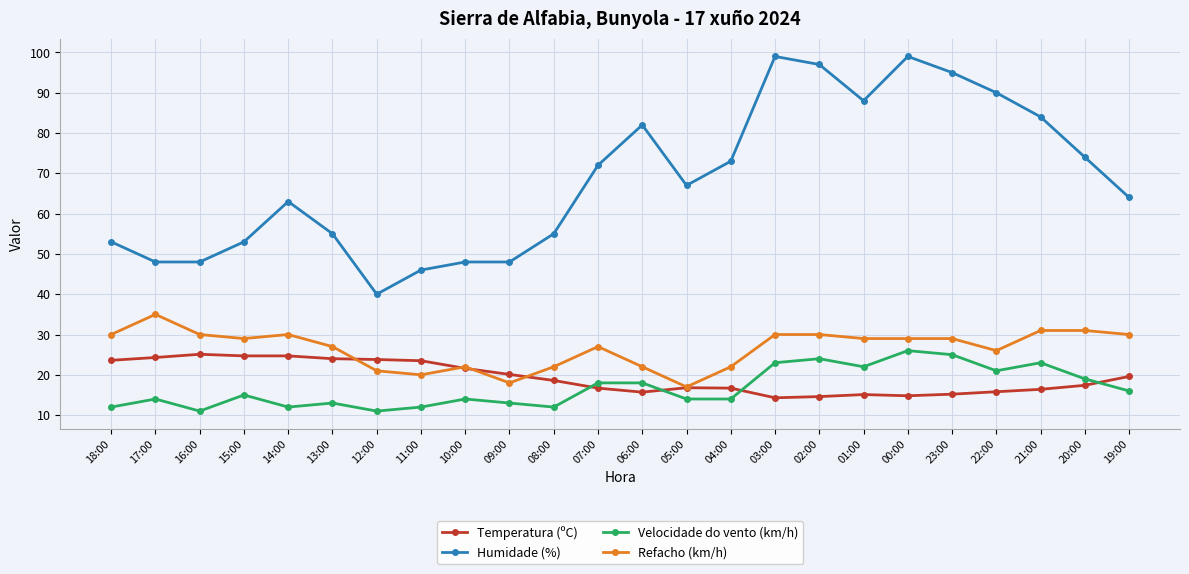

What is the spread (max minus min) of values at 07:00?

55.3